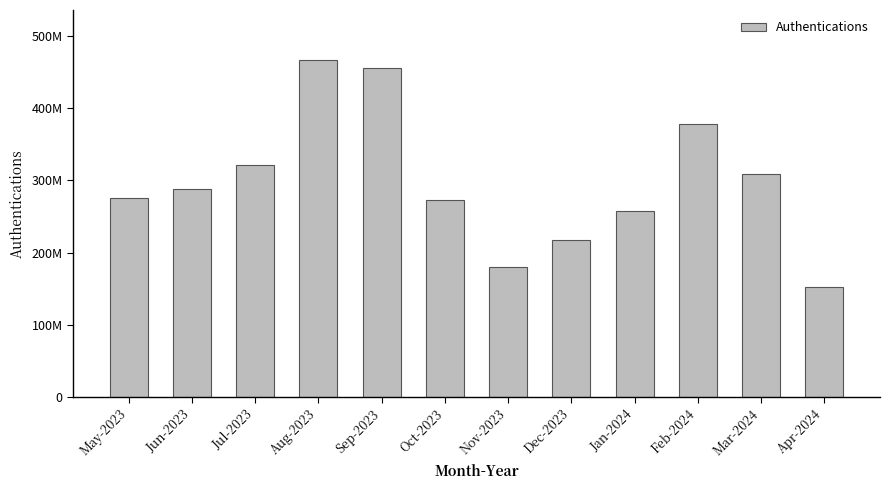

What is the label of the 10th bar from the left?

Feb-2024